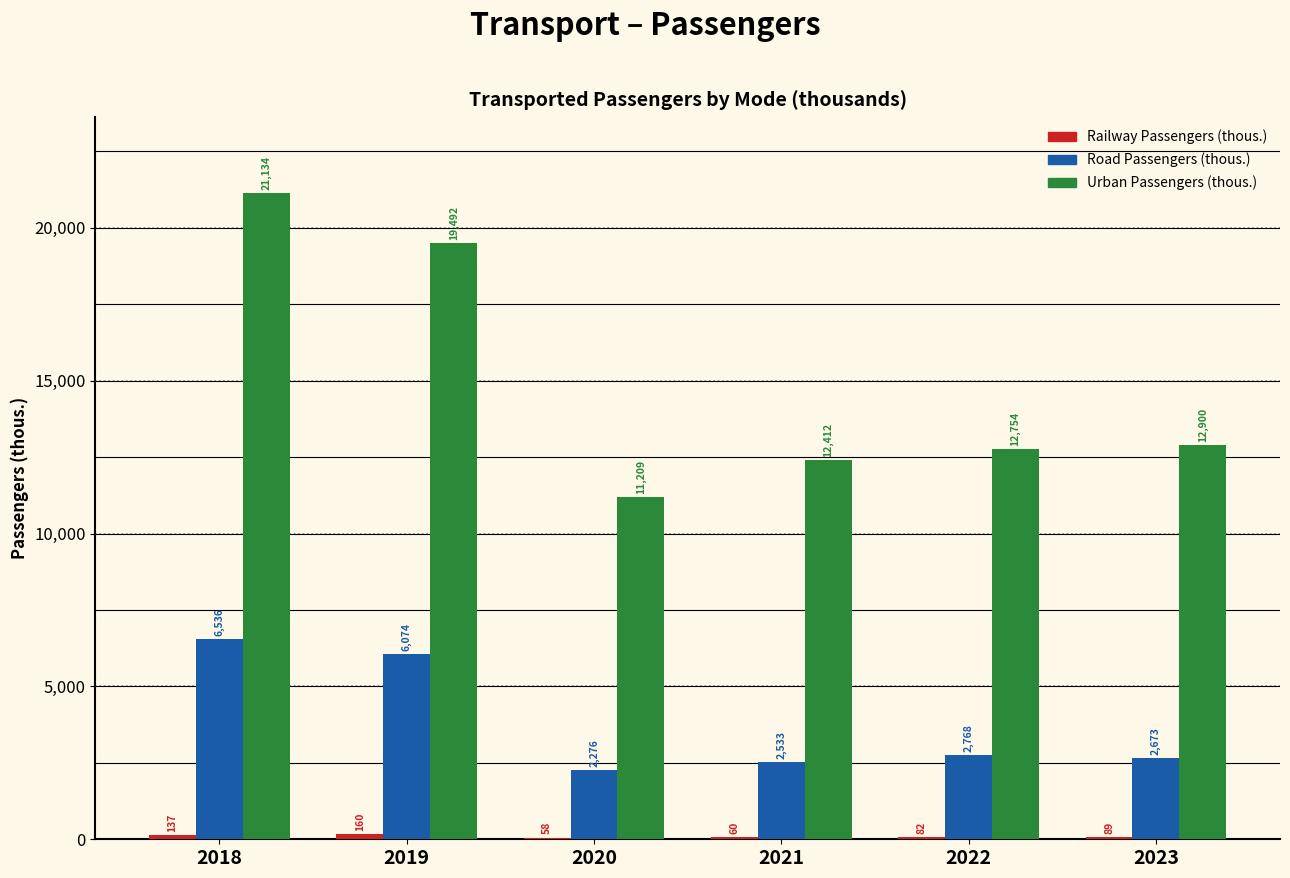

Which label corresponds to the largest value in the chart?

2018